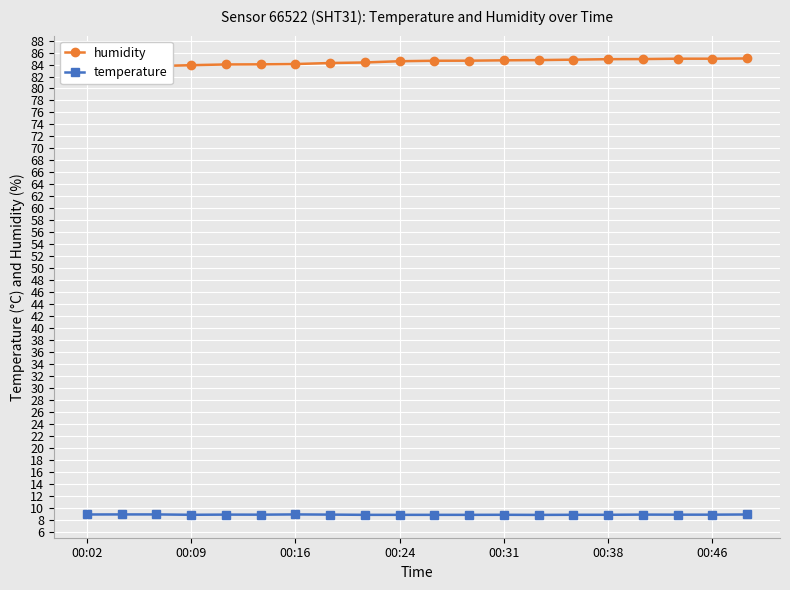

What is the difference between the temperature values at 10 and 19?

0.1